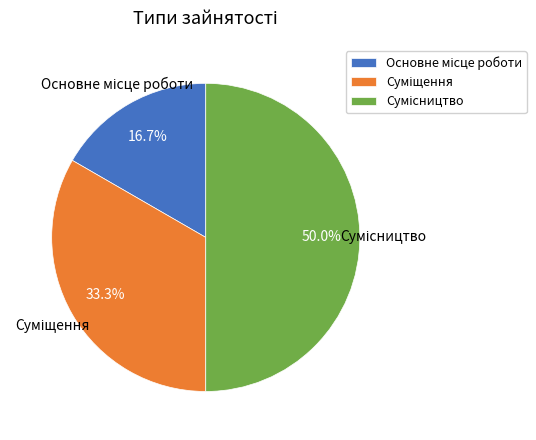

What percentage is the Сумісництво slice, to the nearest percent?

50%